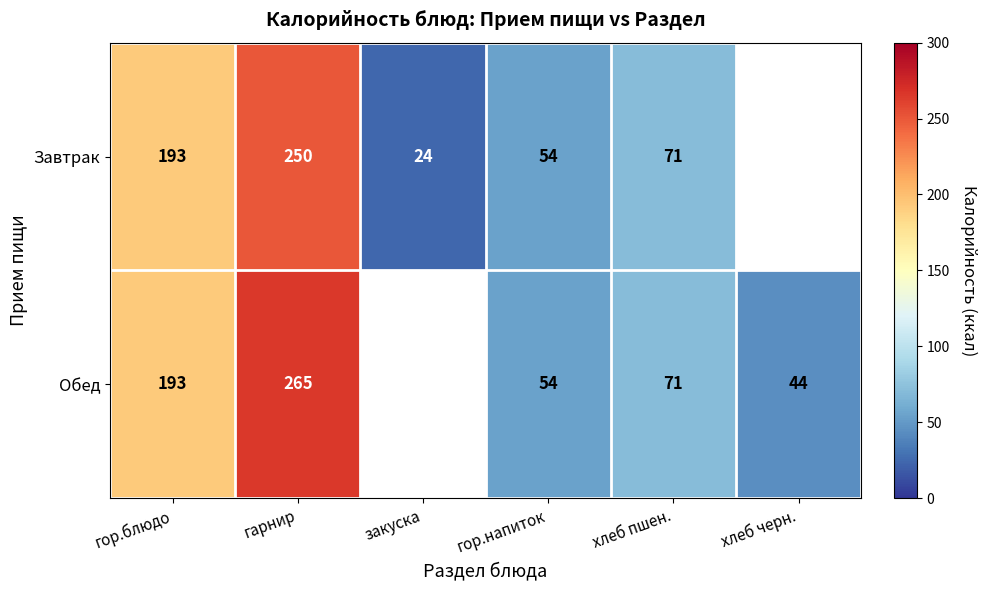

Is the value of Обед at гор.блюдо greater than the value of Завтрак at гор.напиток?

Yes